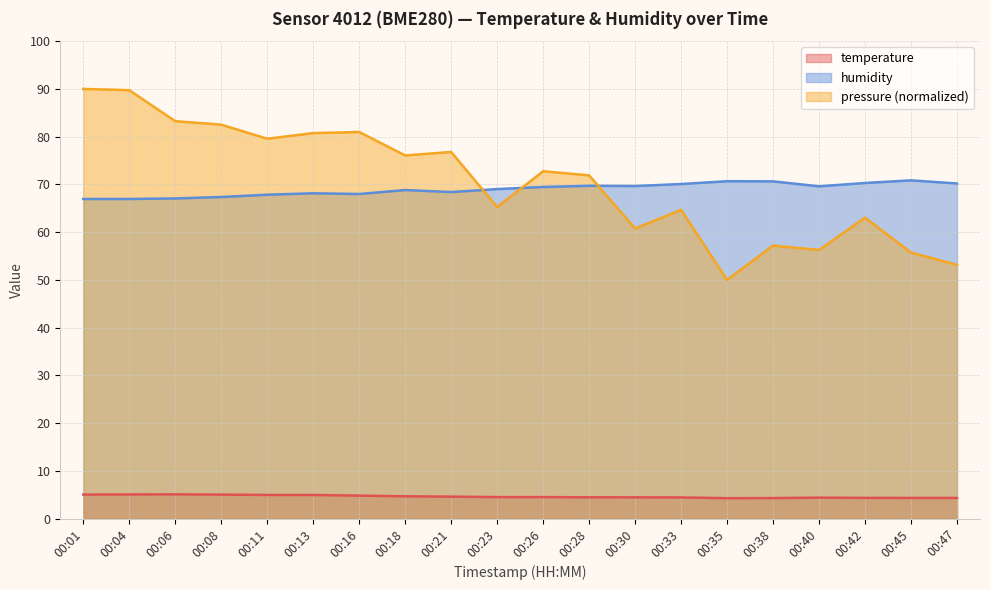

Reading left to right, list all the values displayed in this chart.

temperature: 00:01=5.0	00:04=5.1	00:06=5.1	00:08=5.0	00:11=5.0	00:13=5.0	00:16=4.8	00:18=4.7	00:21=4.6	00:23=4.5	00:26=4.5	00:28=4.5	00:30=4.5	00:33=4.4	00:35=4.3	00:38=4.3	00:40=4.4	00:42=4.3	00:45=4.3	00:47=4.3
humidity: 00:01=67.0	00:04=67.0	00:06=67.1	00:08=67.4	00:11=67.8	00:13=68.1	00:16=68.0	00:18=68.8	00:21=68.4	00:23=69.0	00:26=69.5	00:28=69.7	00:30=69.7	00:33=70.1	00:35=70.7	00:38=70.6	00:40=69.6	00:42=70.3	00:45=70.8	00:47=70.2
pressure_norm: 00:01=90.0	00:04=89.7	00:06=83.2	00:08=82.5	00:11=79.6	00:13=80.7	00:16=81.0	00:18=76.1	00:21=76.8	00:23=65.3	00:26=72.8	00:28=71.9	00:30=60.8	00:33=64.7	00:35=50.0	00:38=57.2	00:40=56.3	00:42=63.0	00:45=55.7	00:47=53.1